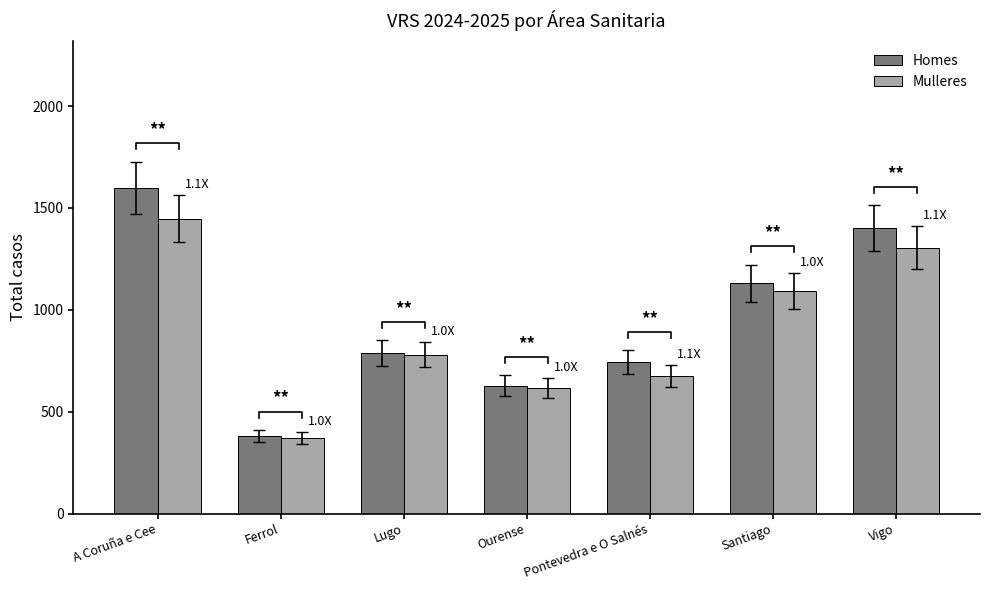

How many series are shown in this chart?

2